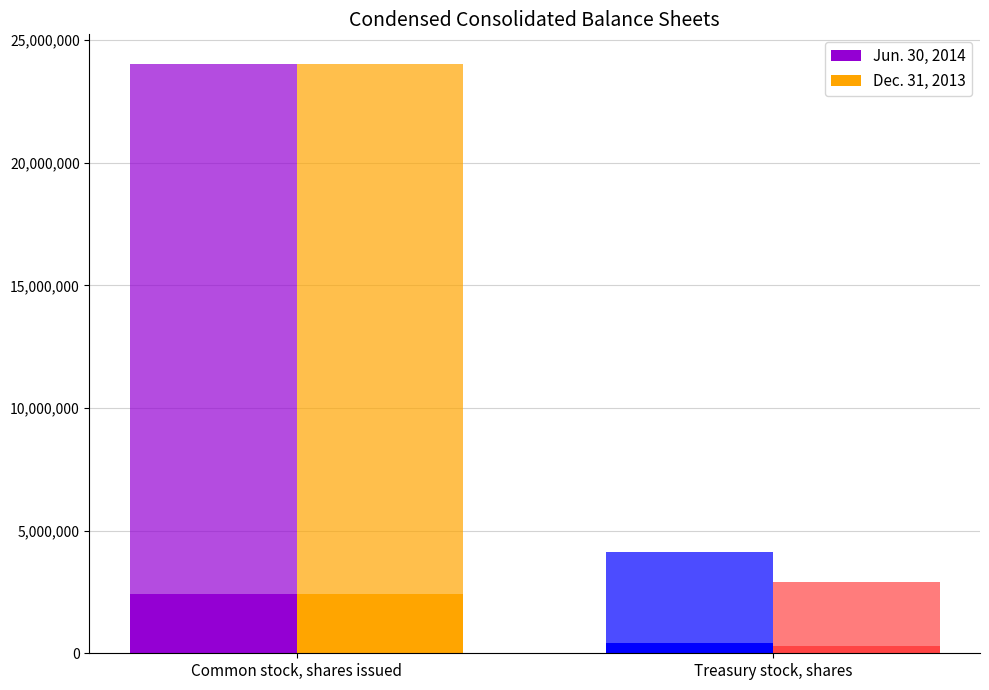

What is the difference between the highest and lowest values at Treasury stock, shares?

1192260